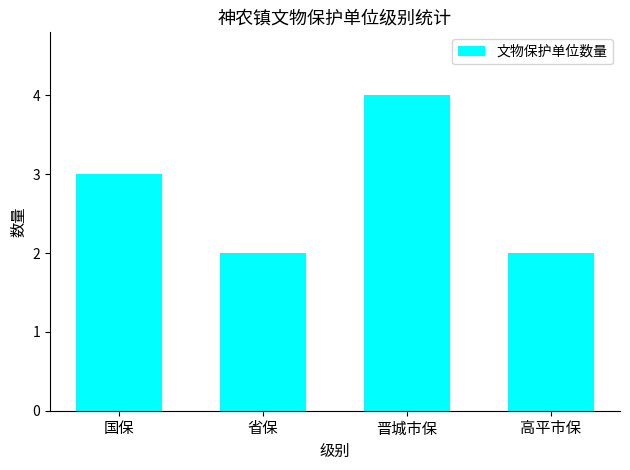

What is the change in value from 国保 to 高平市保?

-1